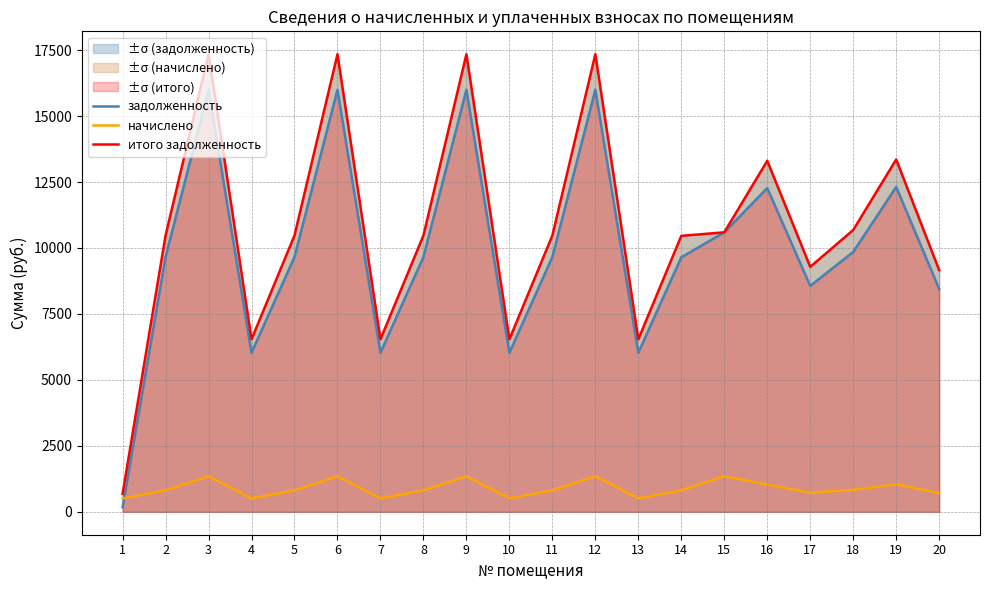

How many values in the итого задолженность series exceed 10472?

12